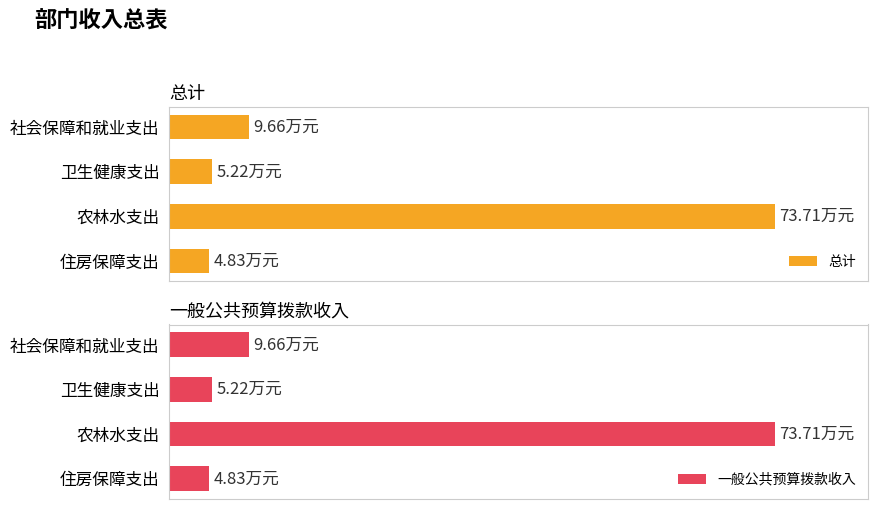

How many distinct data groups are displayed?

2